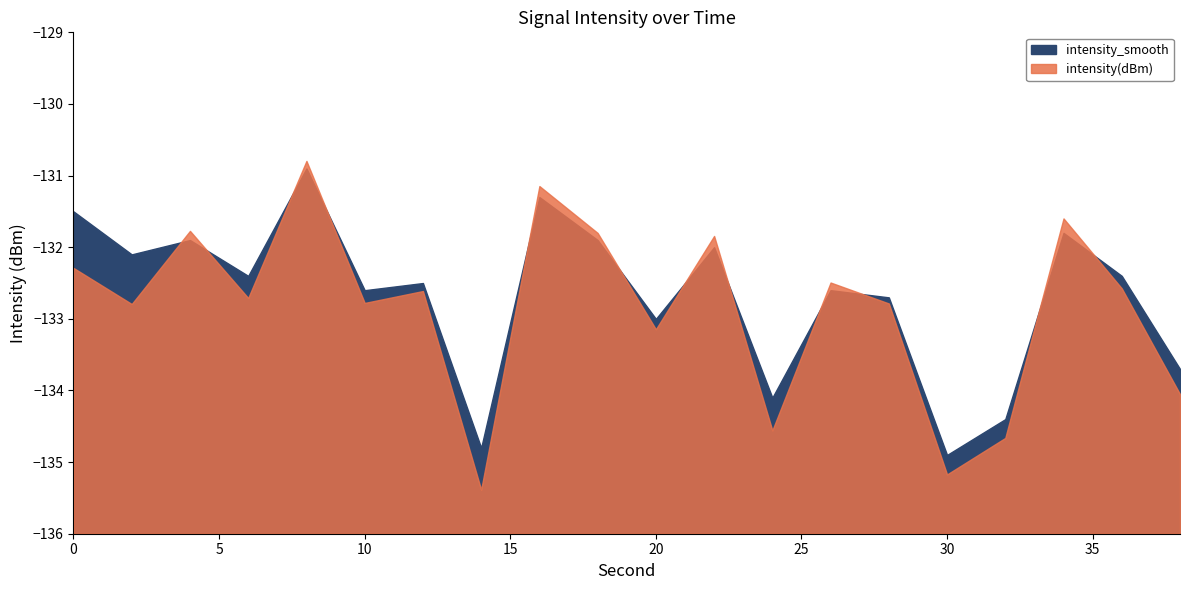

Between 4 and 20, which is larger?

4